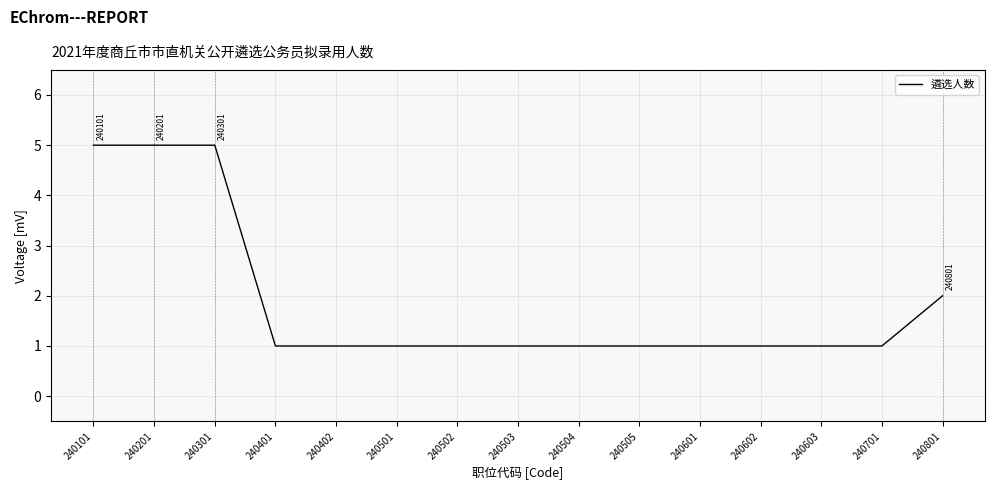

How many series are shown in this chart?

1